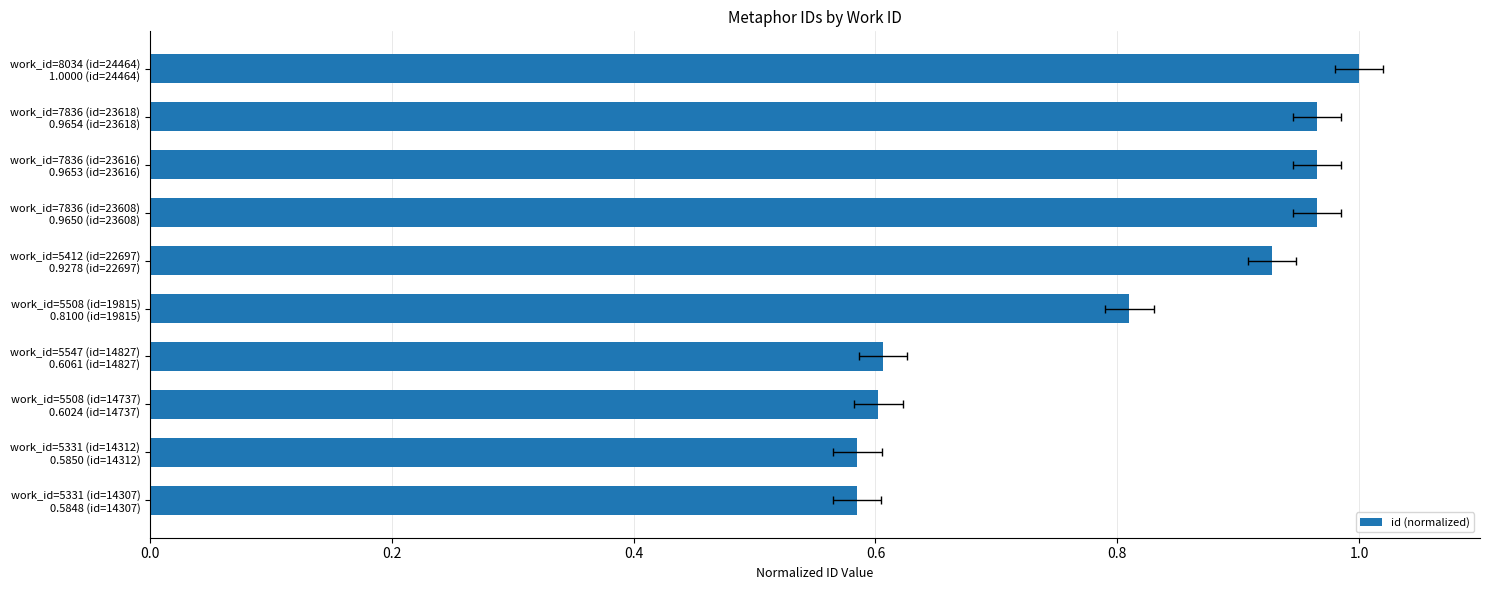

What is the difference between the maximum and minimum values?

0.4